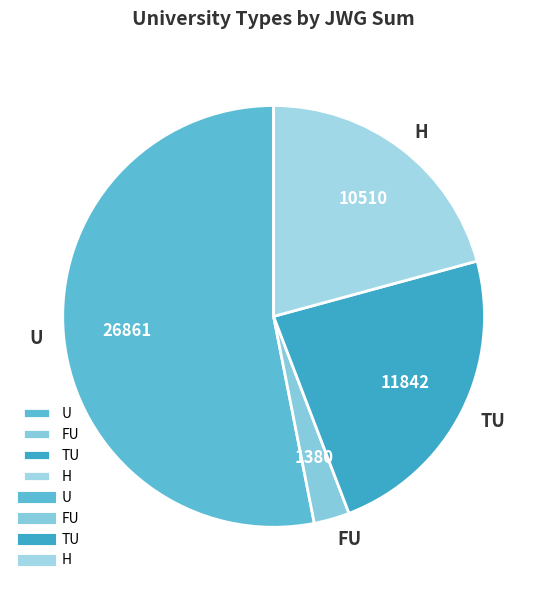

Does U account for over 50% of the chart?

Yes